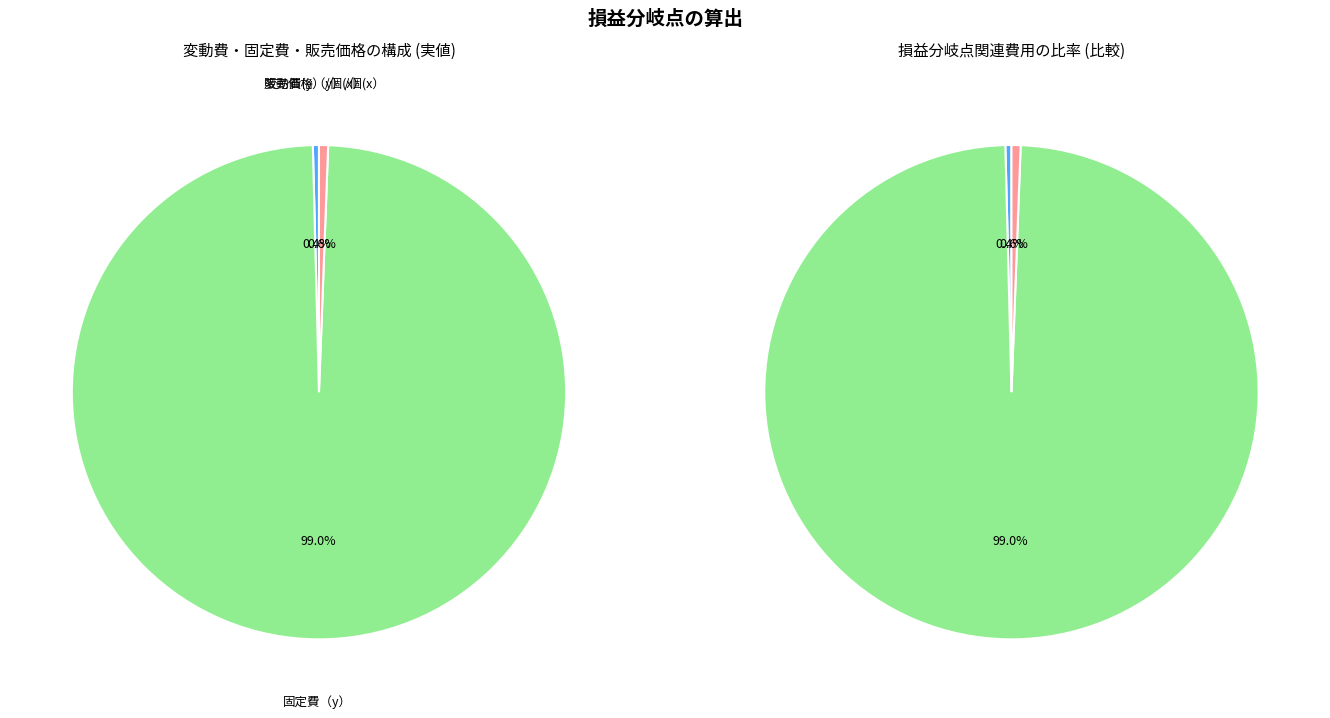

Count the number of slices in the pie.

3